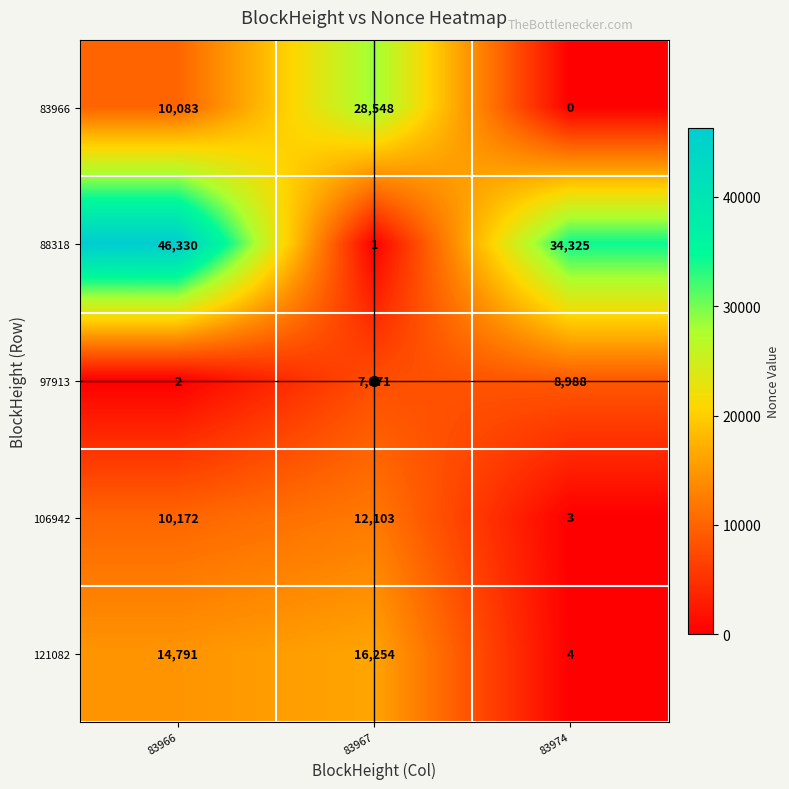

At how many categories does at least one series exceed 11032?

3